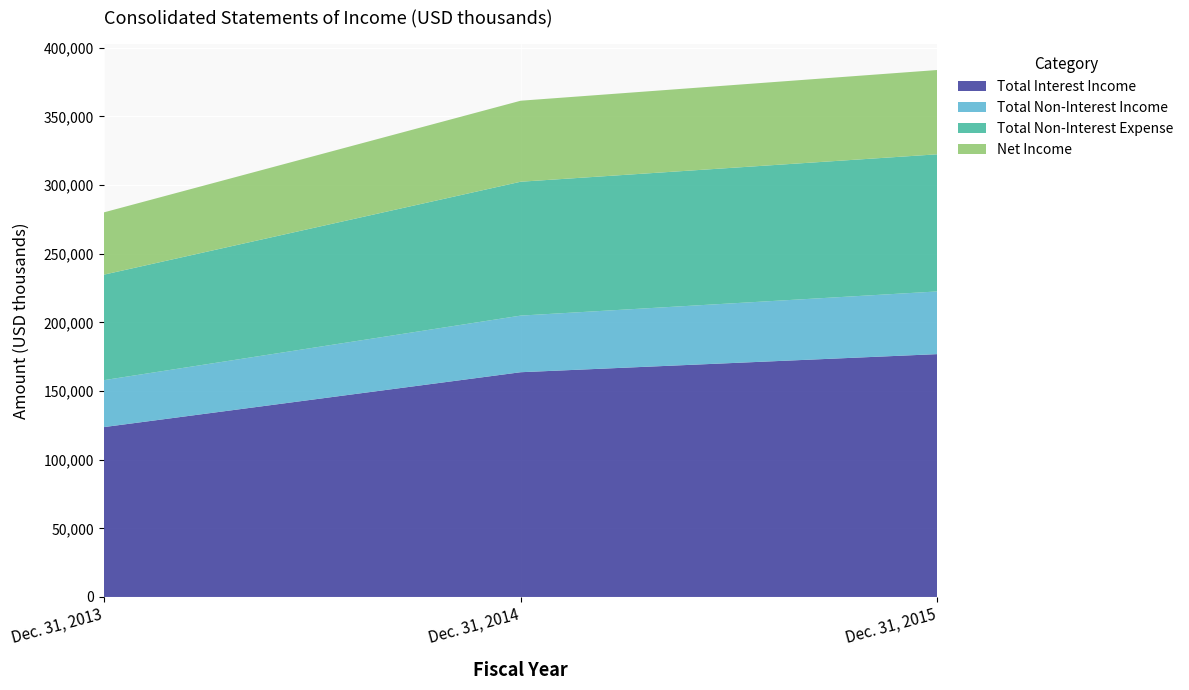

Reading left to right, extract all data points from this chart.

Total Interest Income: 123739	163704	176893
Total Non-Interest Income: 34183	41241	45654
Total Non-Interest Expense: 76856	97514	99890
Net Income: 45376	59009	61405